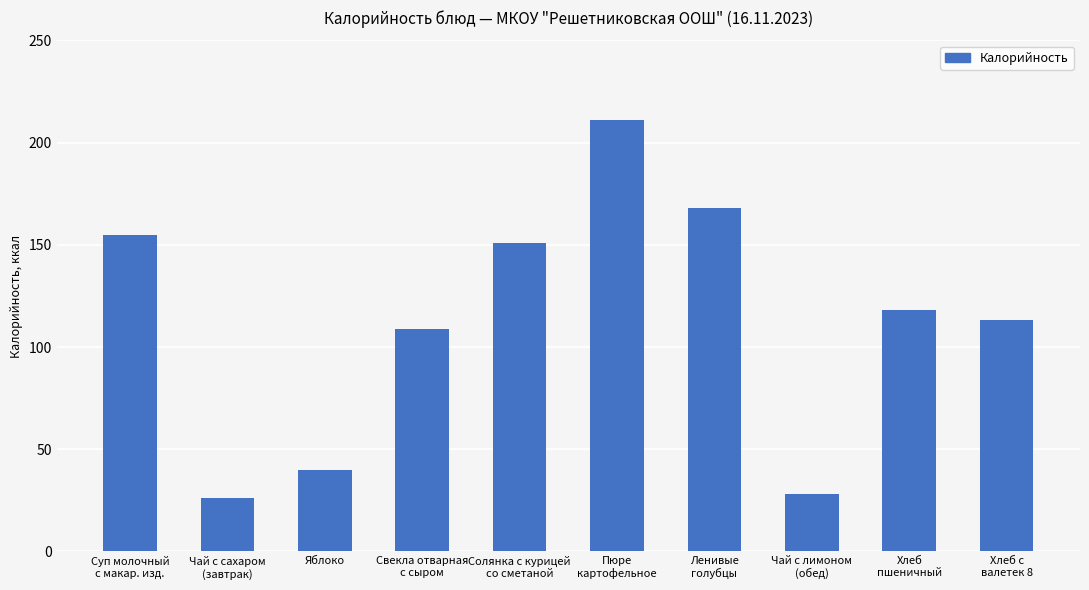

What is the approximate value at Ленивые
голубцы, to the nearest 10?

170